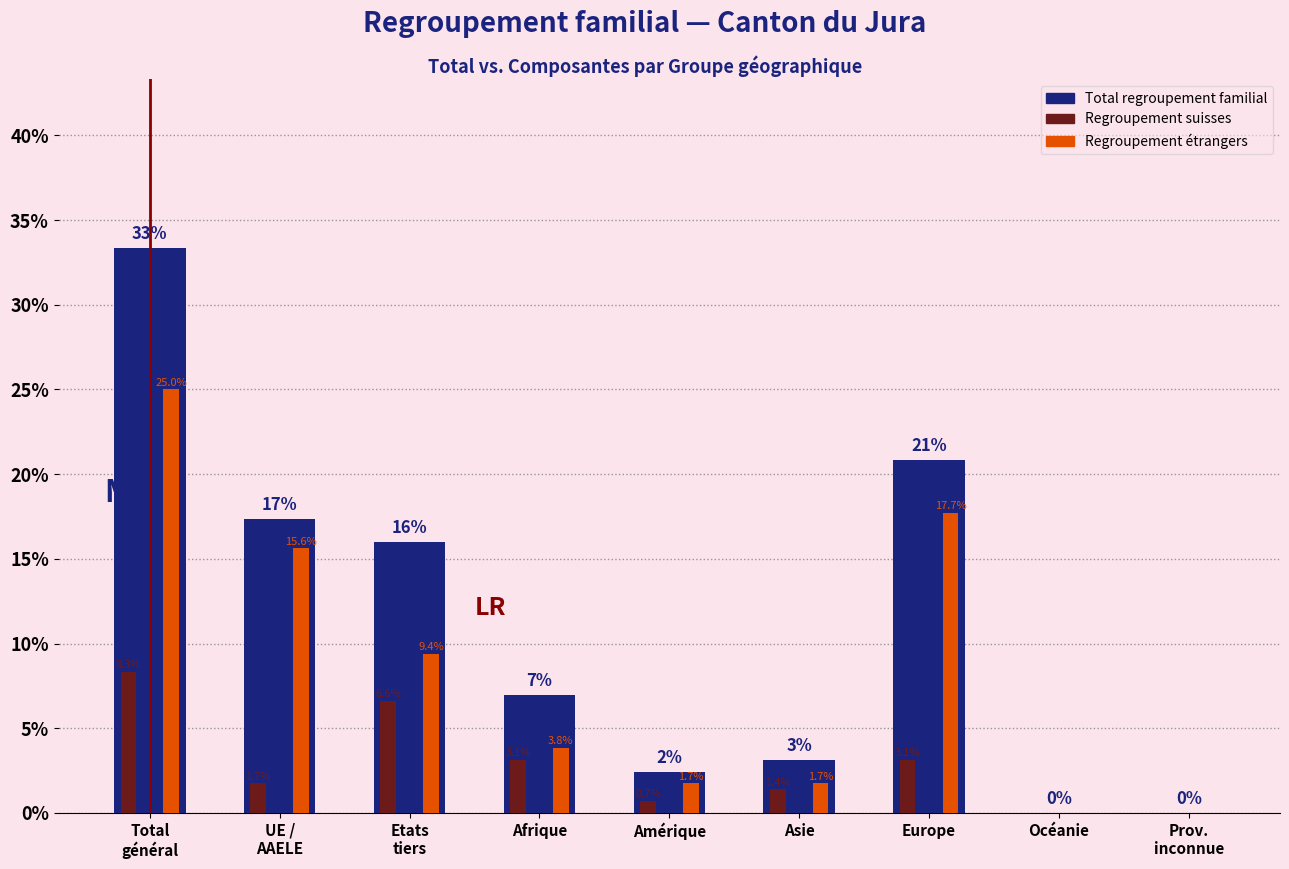

Are the bars horizontal?

No